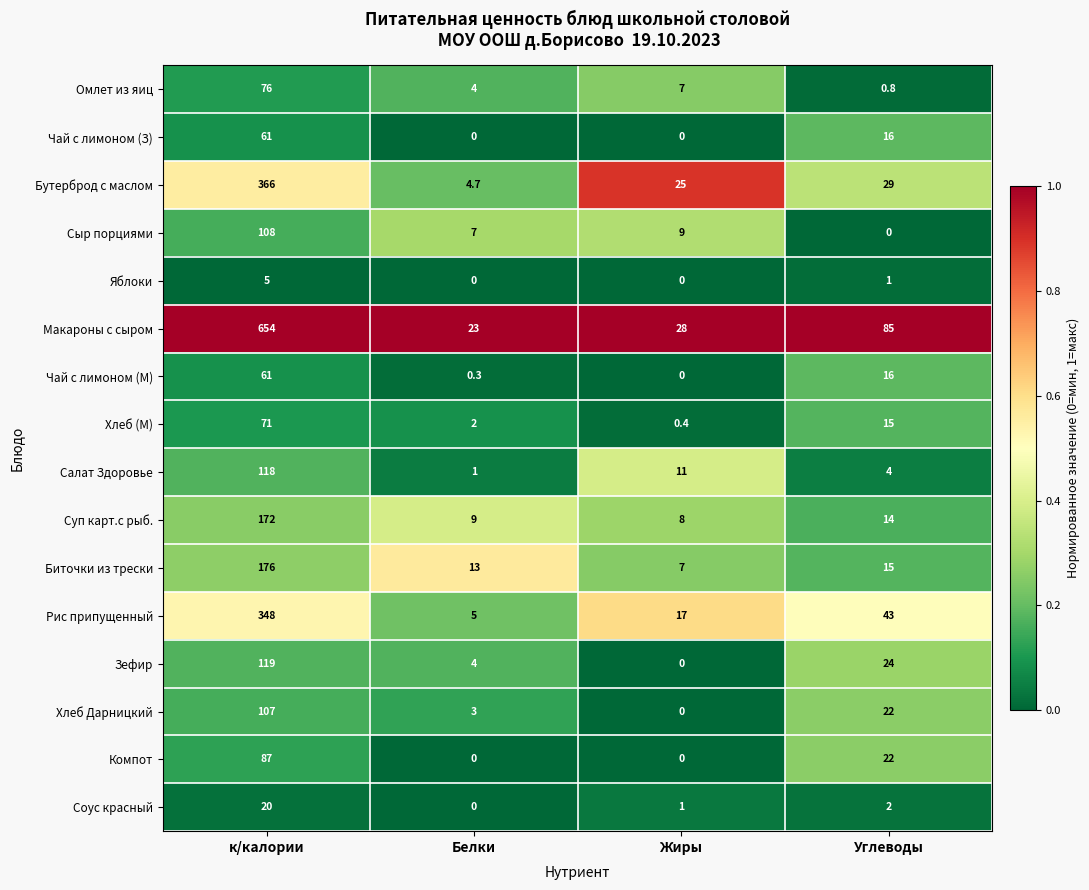

What is the highest value of the Хлеб Дарницкий series?

107.0